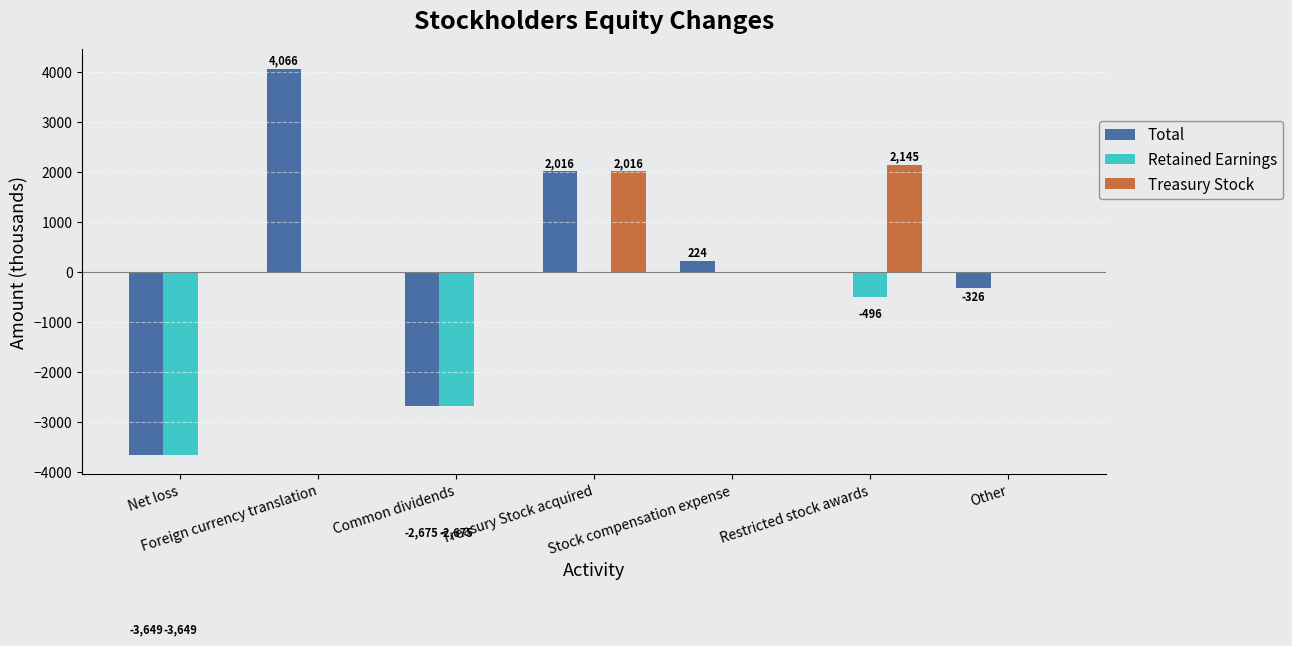

Are the bars horizontal?

No